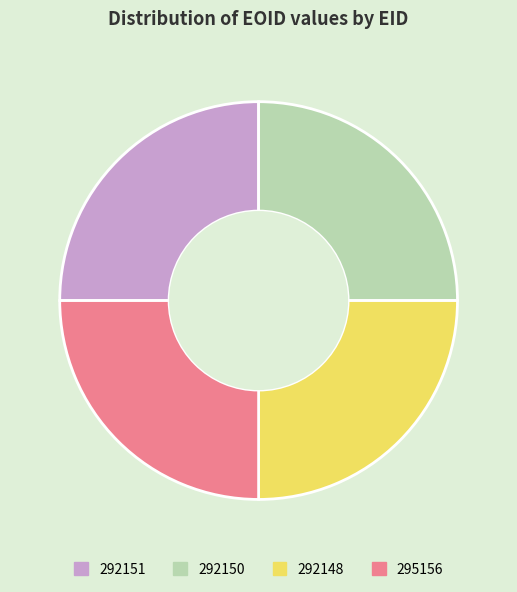

The 292151 slice represents 39% of the pie. True or false?

False